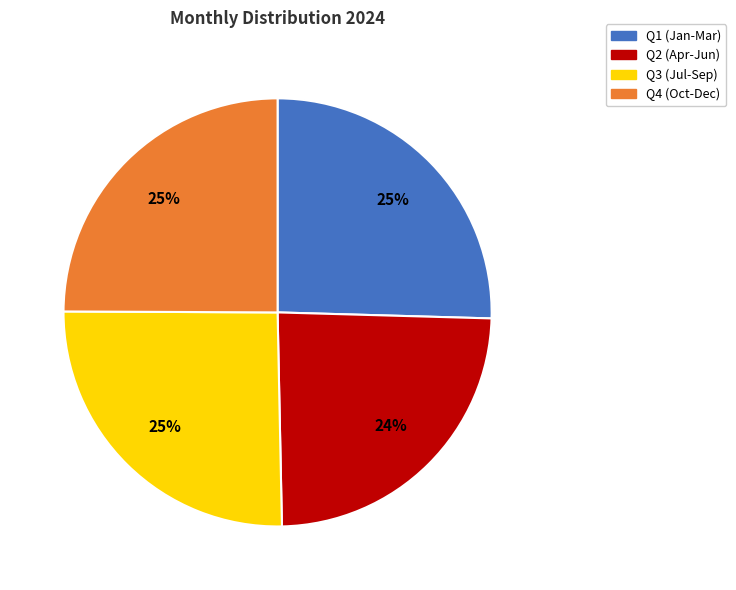

Which category has the smallest portion of the pie?

Q2 (Apr-Jun)